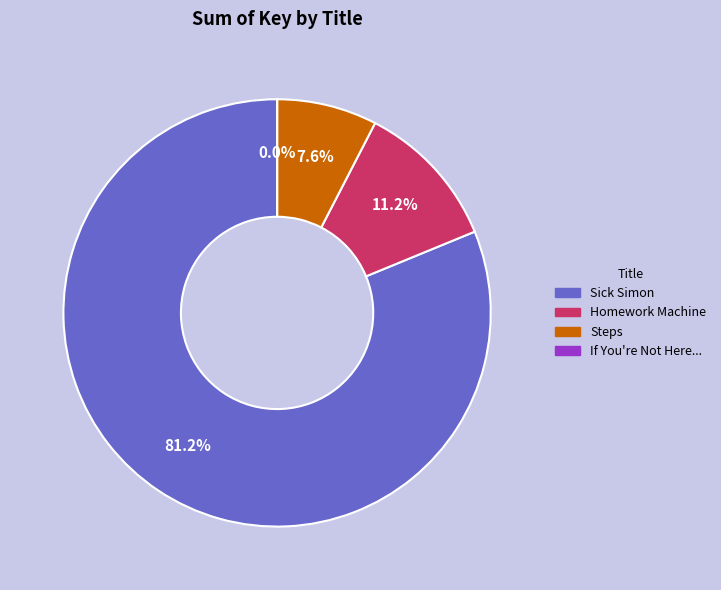

Is there a majority slice in this chart?

Yes